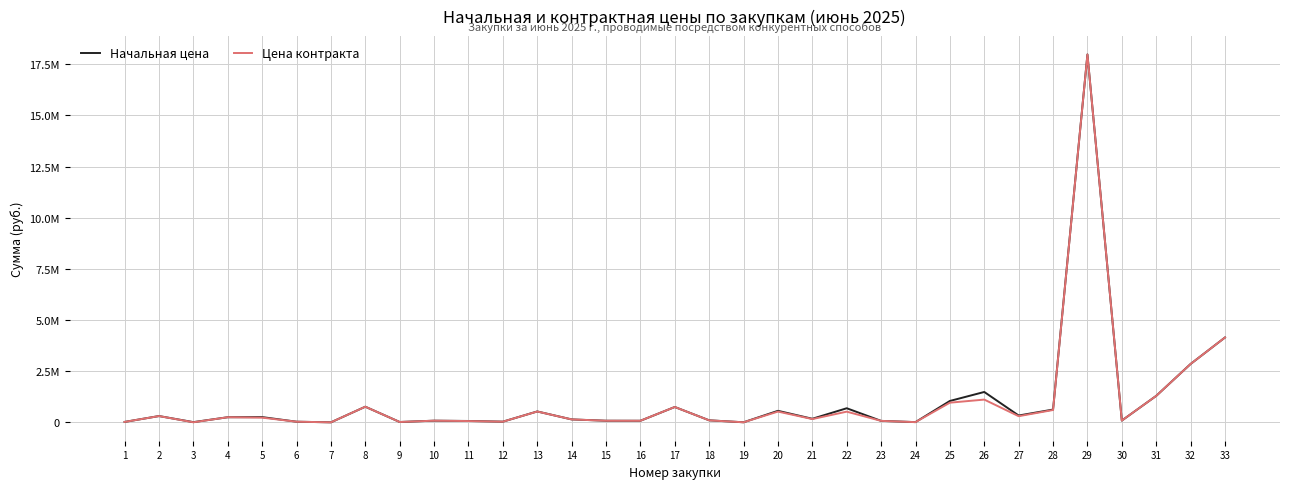

Is it true that Цена контракта equals 91800.0 at 30?

True